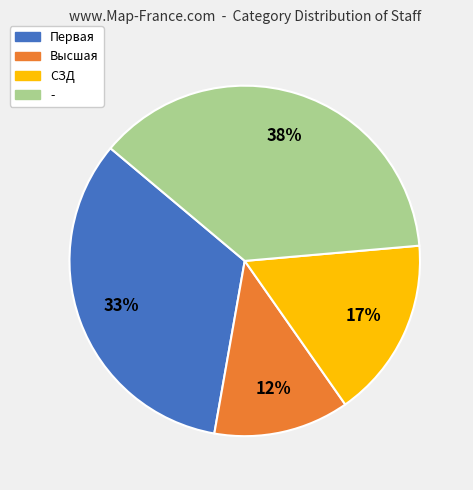

Count the number of slices in the pie.

4